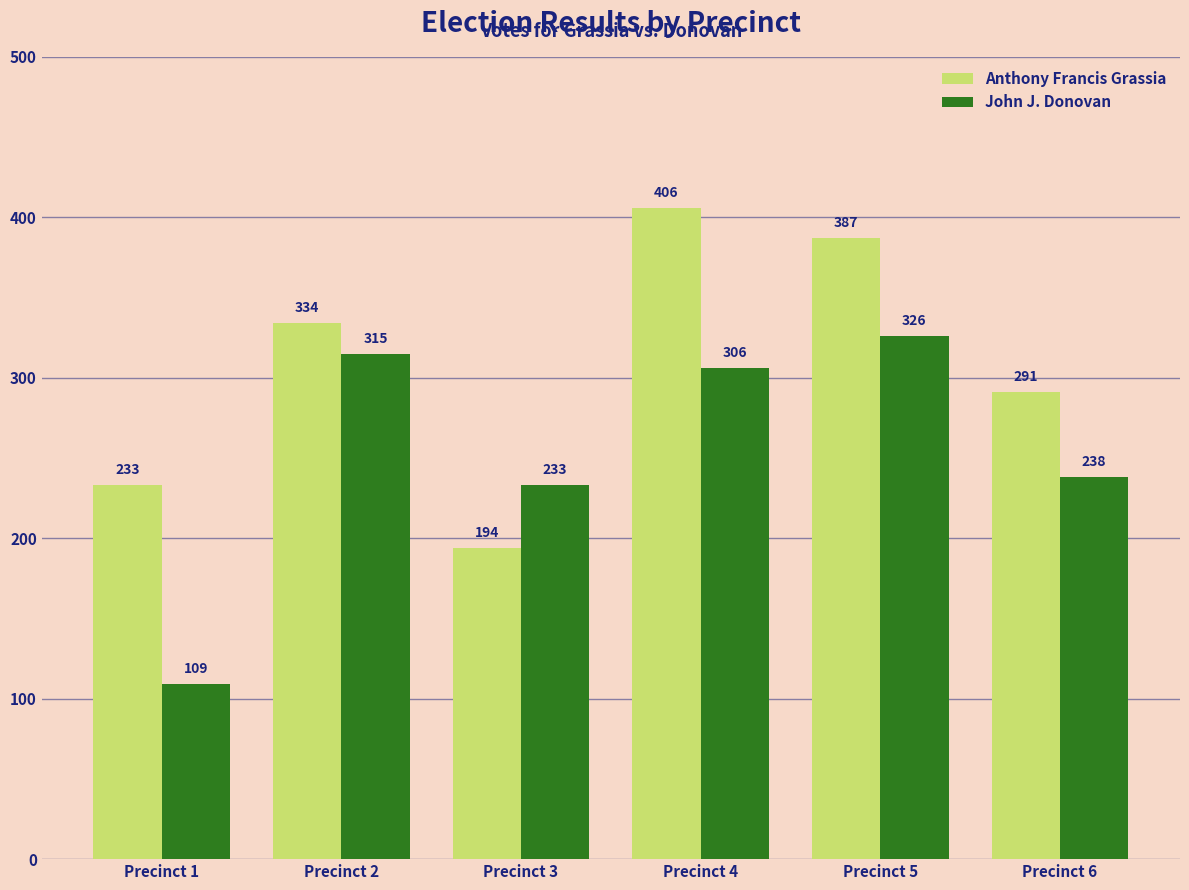

At which category is the sum across all series the highest?

Precinct 5